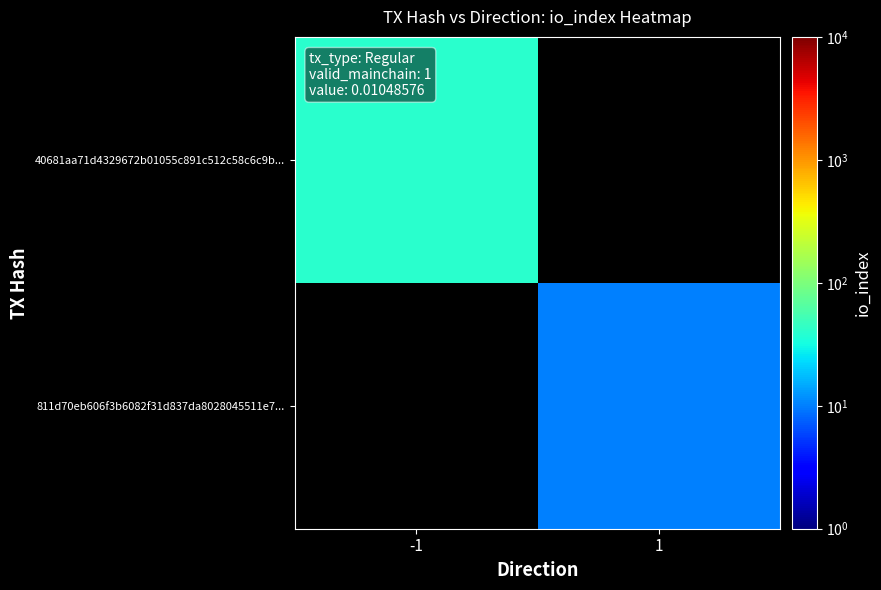

The 811d70eb606f3b6082f31d837da8028045511e7... series shows 17.2 at 1. True or false?

False